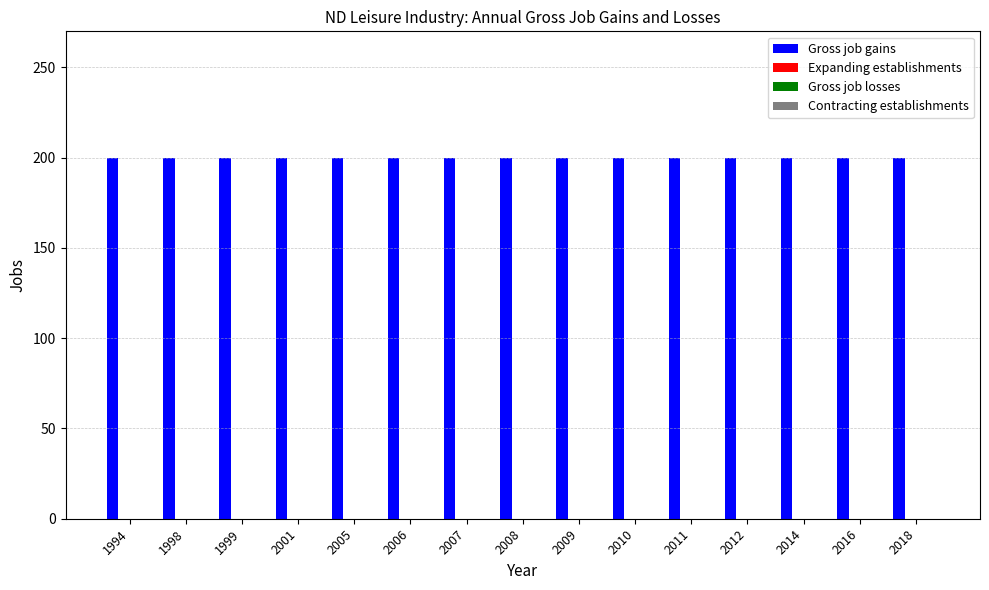

True or false: Expanding establishments has a value of 0 at 2011.

True